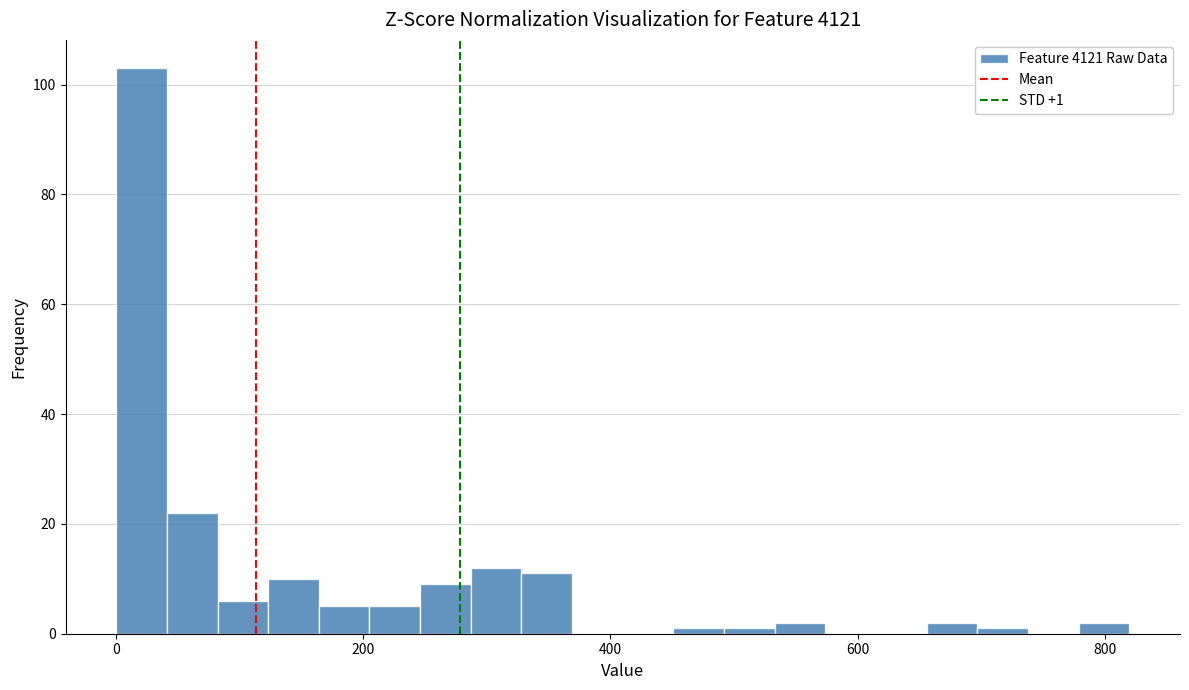

Read against the x-axis, roughly where is the centre of the tallest bar?

20